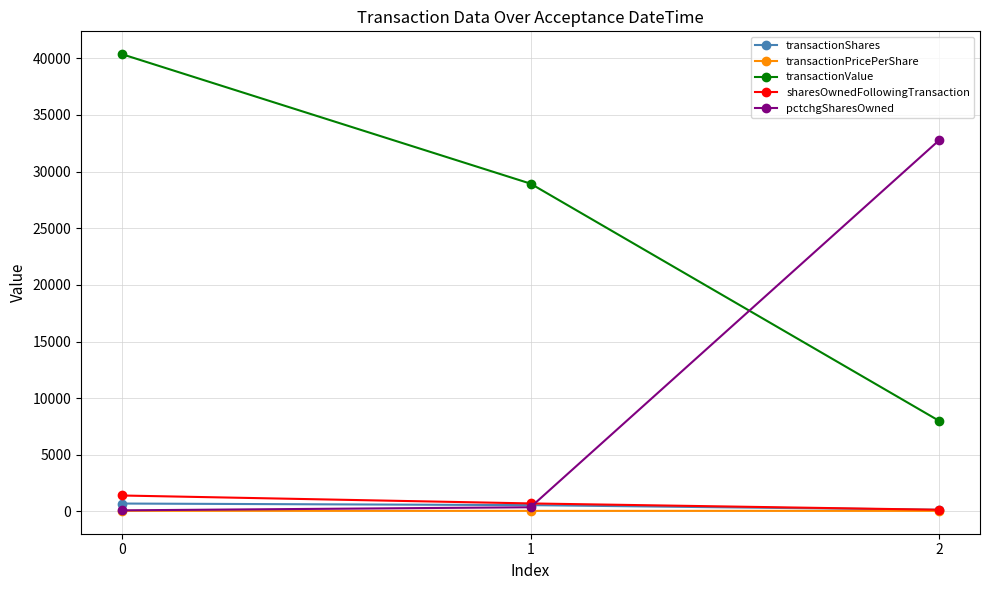

Which series has the largest total across all categories?

transactionValue